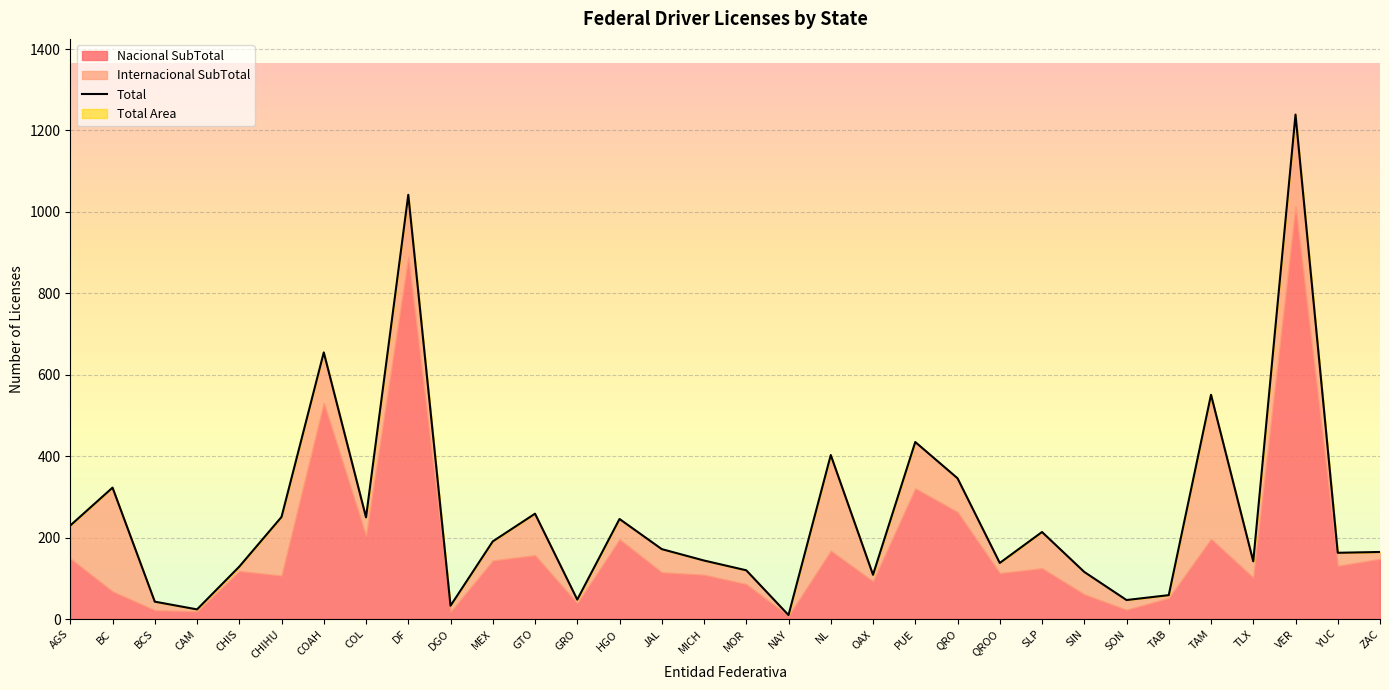

How many data points are above 172?

15